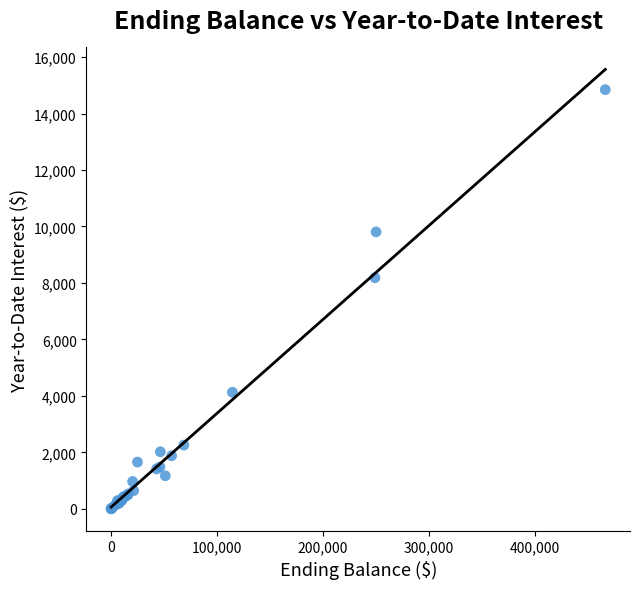

What Y value in the scatter plot is closest to 7423?

8185.3